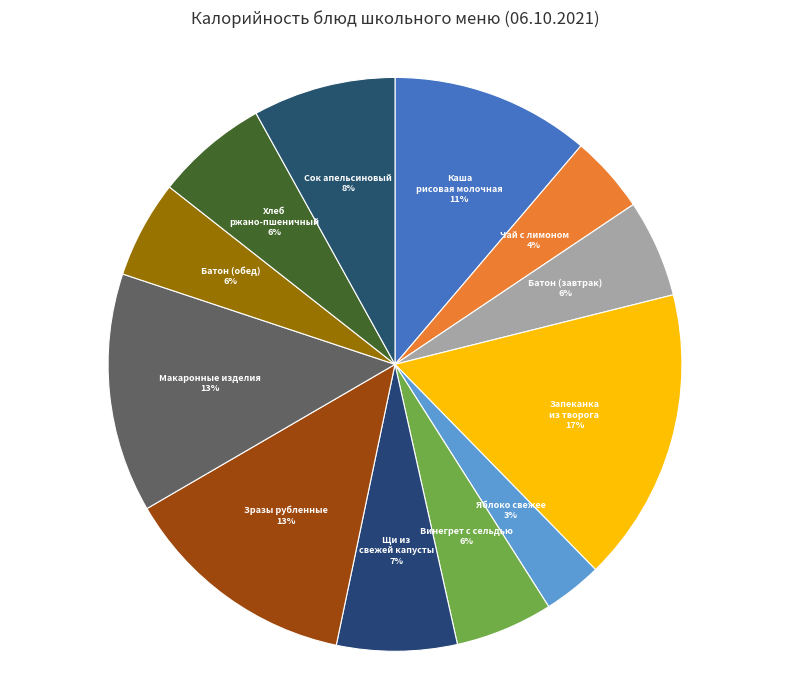

Which category has the smallest portion of the pie?

Яблоко свежее